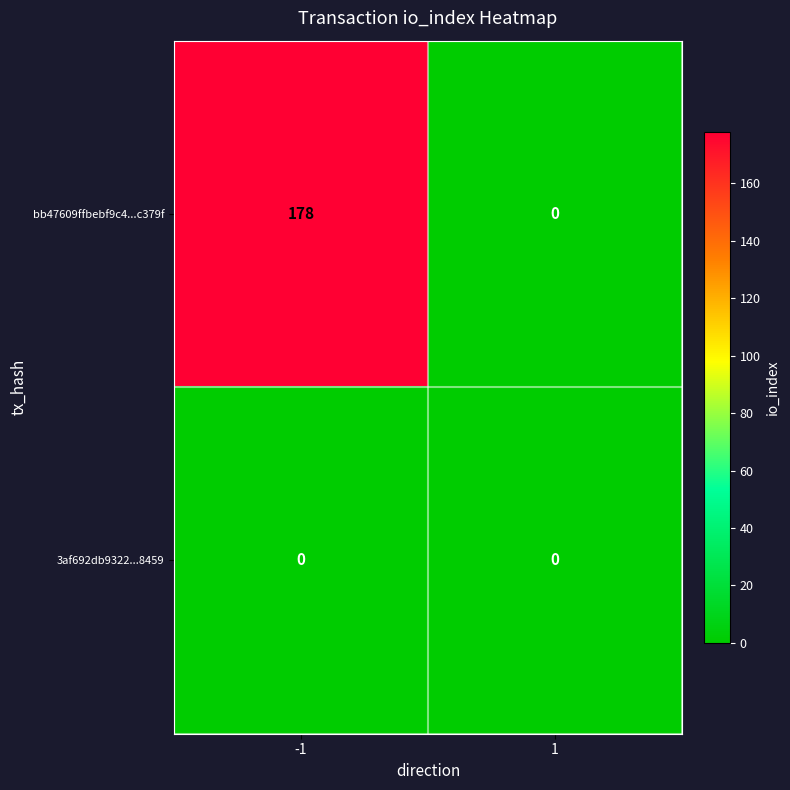

List the series in order of their peak value, lowest first.

3af692db9322...8459, bb47609ffbebf9c4...c379f